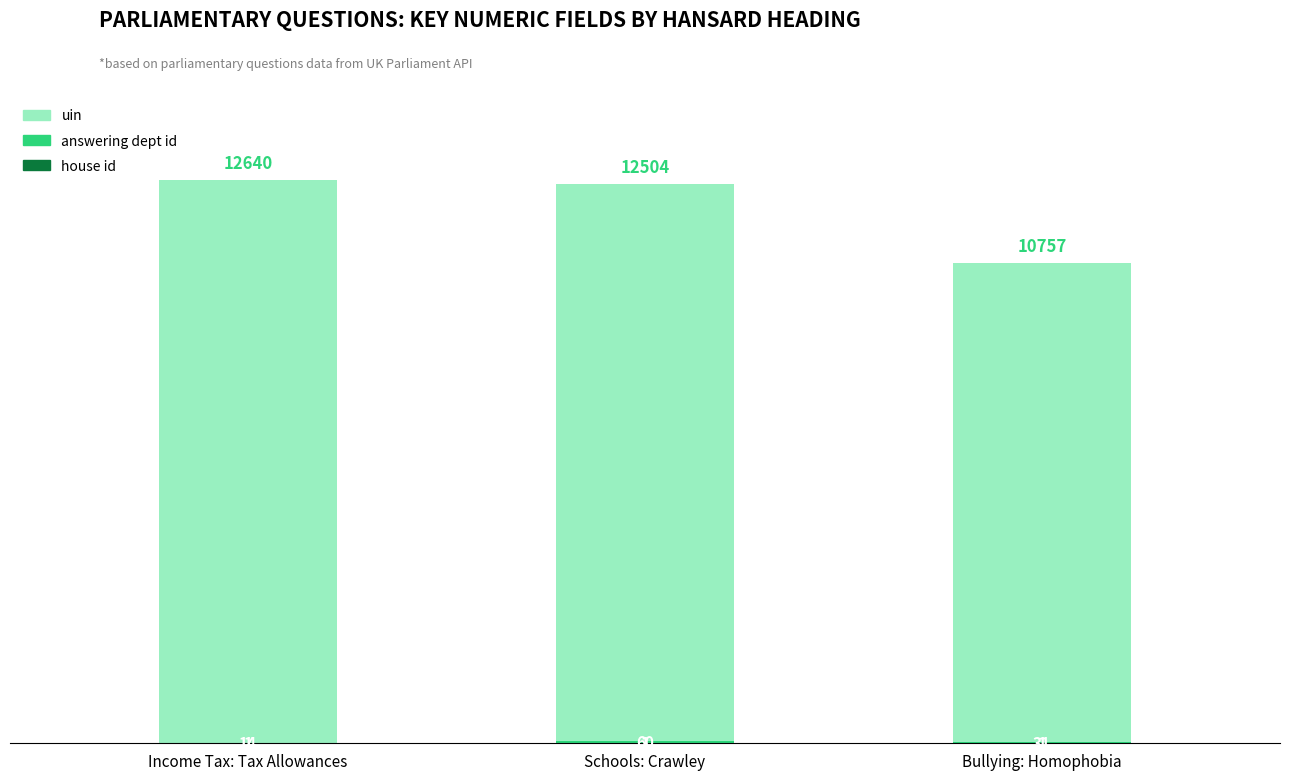

What is the total value across all series at Schools: Crawley?

12565